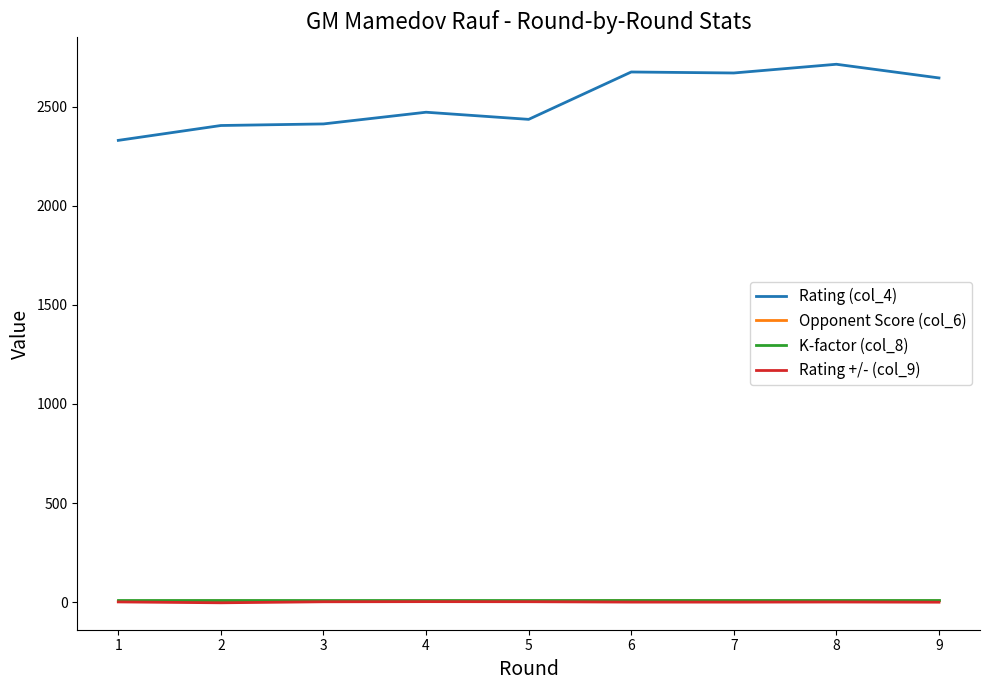

The value of Rating (col_4) at 4 is 2472.0. True or false?

True